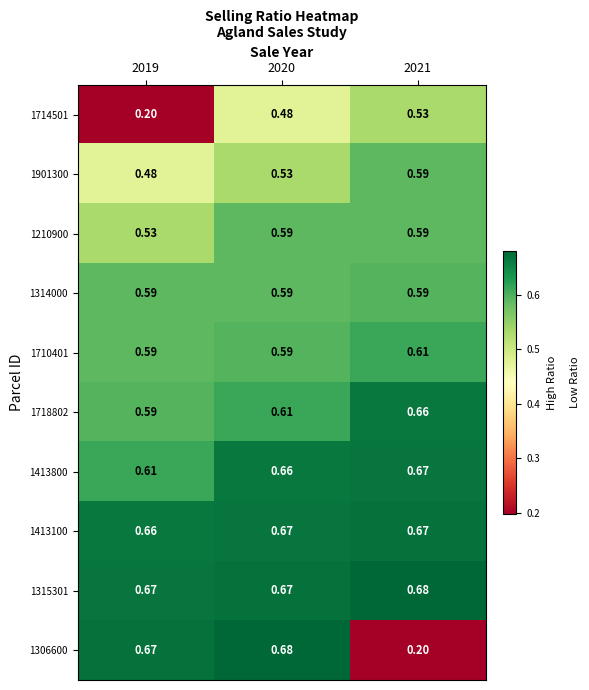

Is the value of 1413800 at 2020 greater than the value of 1306600 at 2020?

No